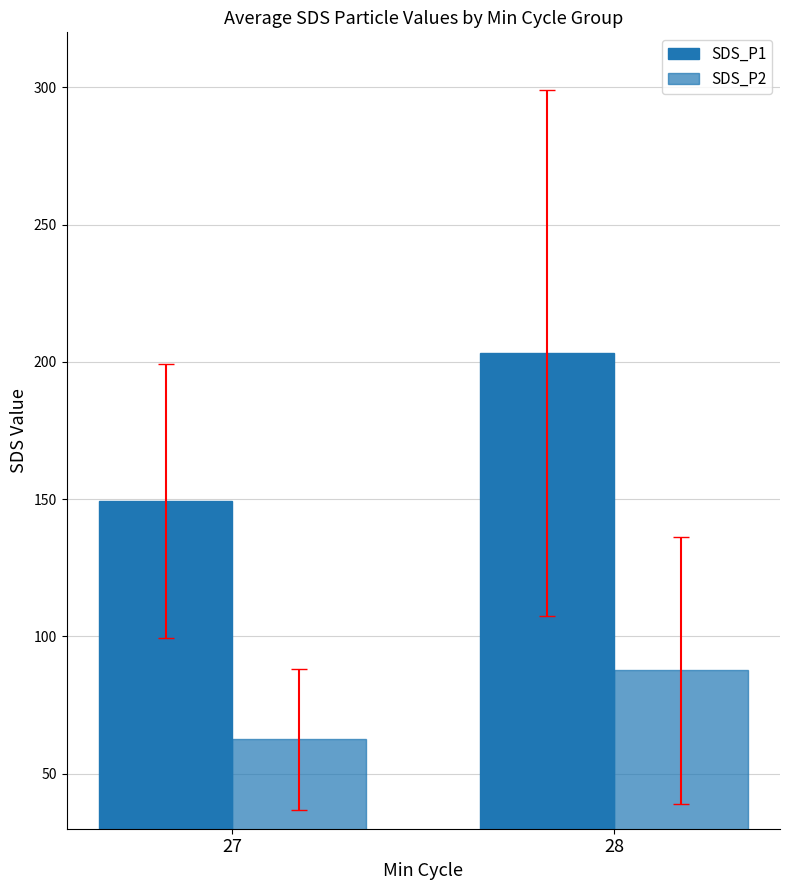

Is it true that SDS_P2 equals 87.6 at 28?

True